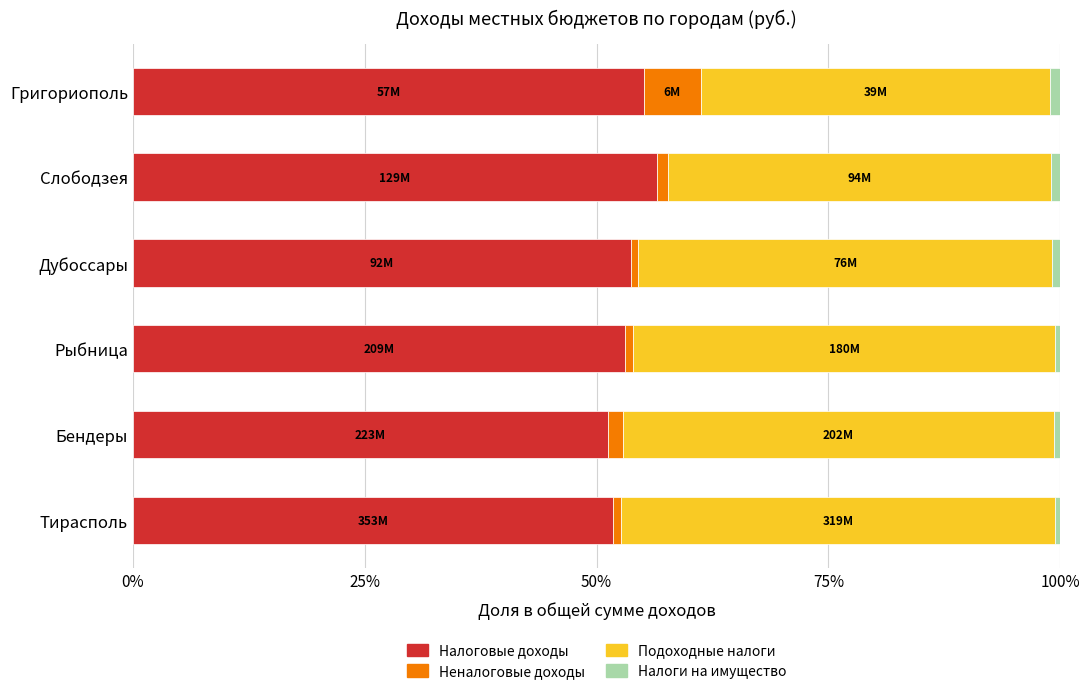

What is the difference between the second highest and minimum values in the Налоговые доходы series?

3.8